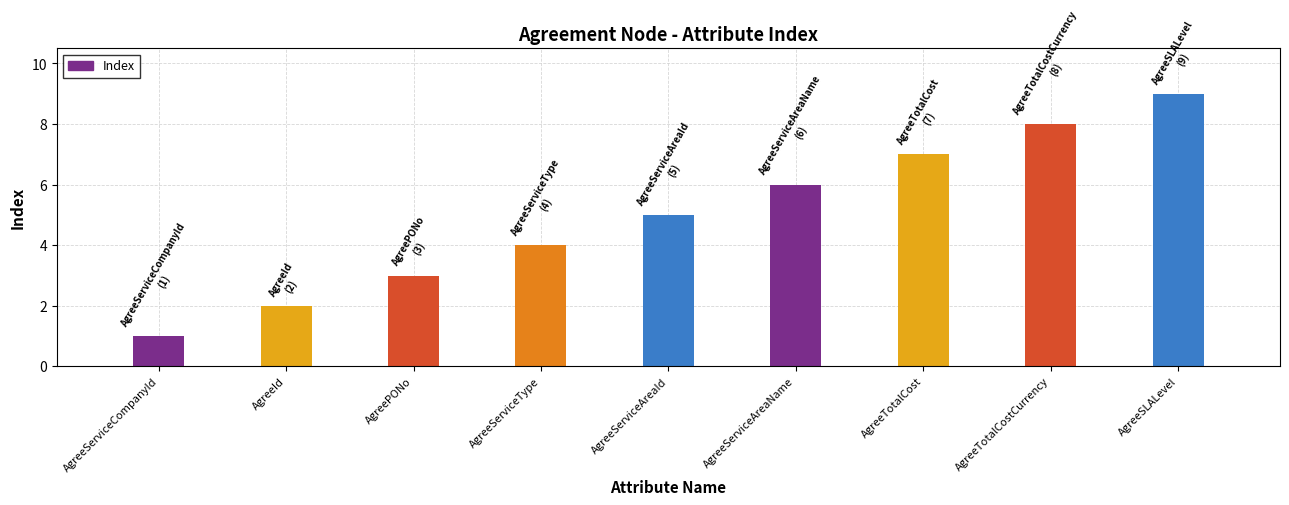

True or false: the data shows 2 at AgreeServiceCompanyId.

False